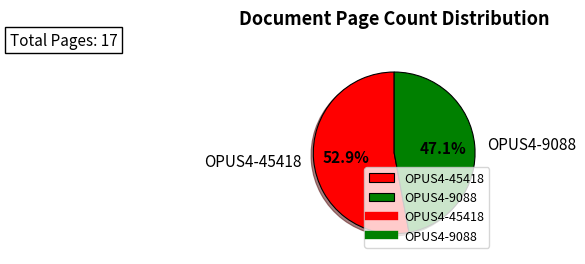

What portion of the pie excludes OPUS4-9088?

52.9%